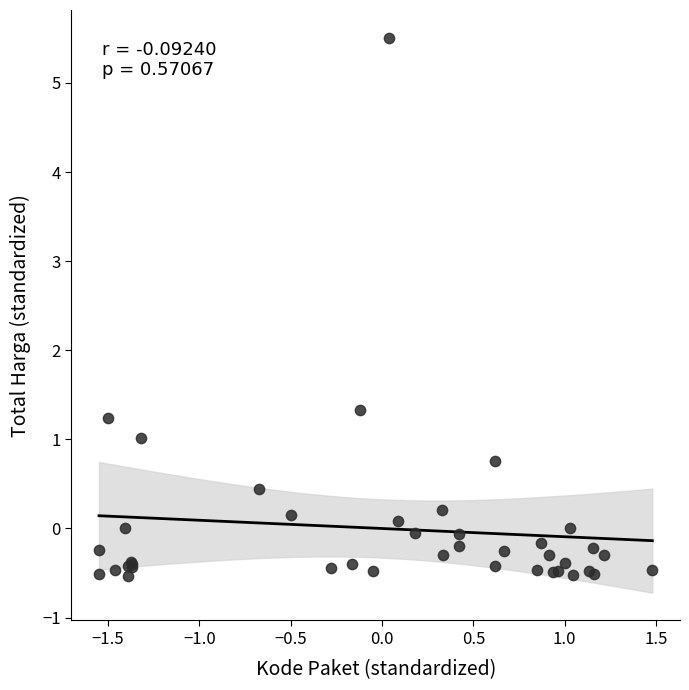

What Y value in the scatter plot is closest to 2?

1.3